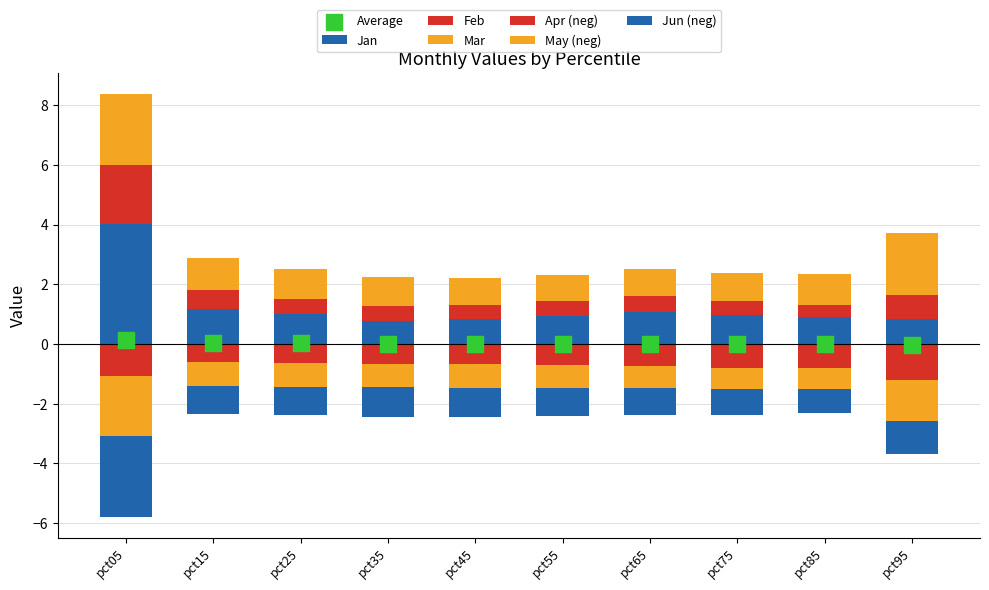

Which series contains the highest Y value?

Jan